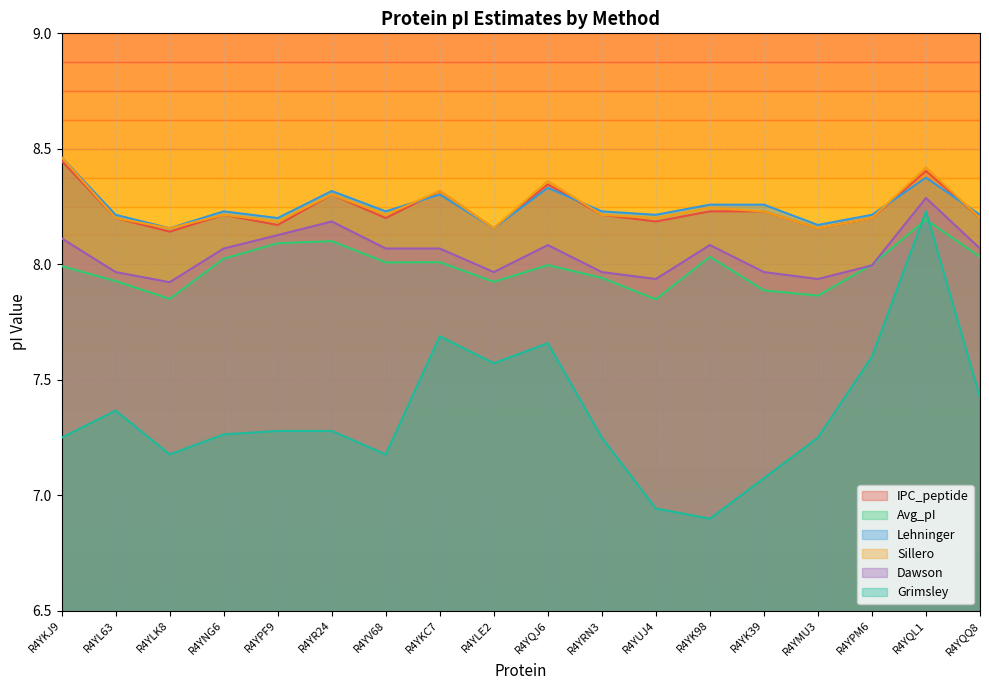

Where is IPC_peptide nearest to the value 8?

R4YLK8